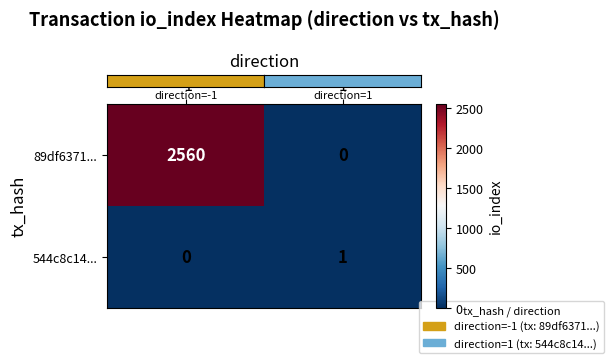

Rank the series by their maximum value, from highest to lowest.

89df6371..., 544c8c14...